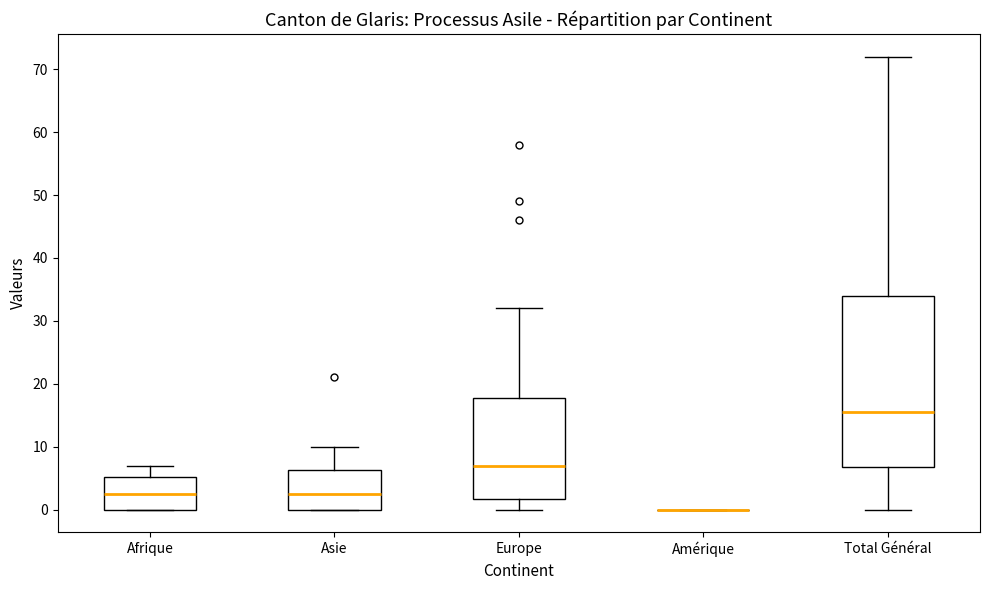

Comparing the boxes themselves (not the whiskers), which one is the tallest?

Total Général